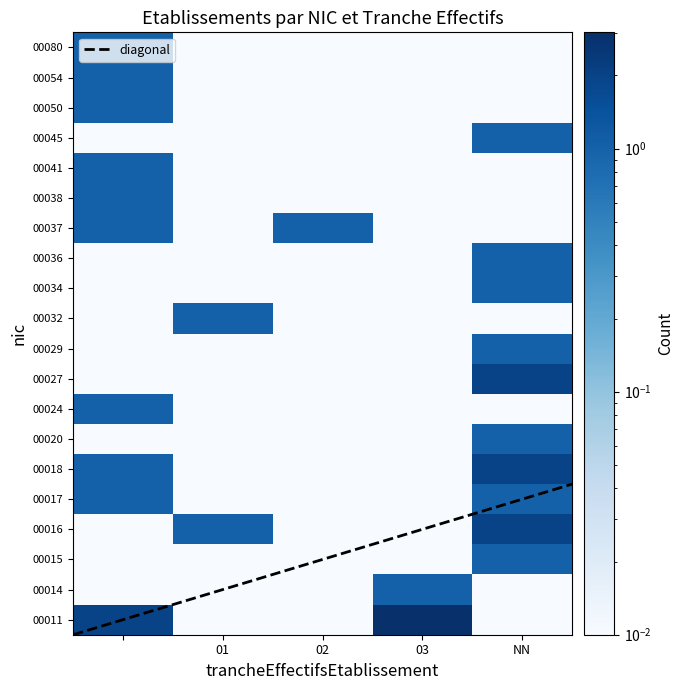

What is the difference between the maximum and minimum values in the 00015 series?

1.0